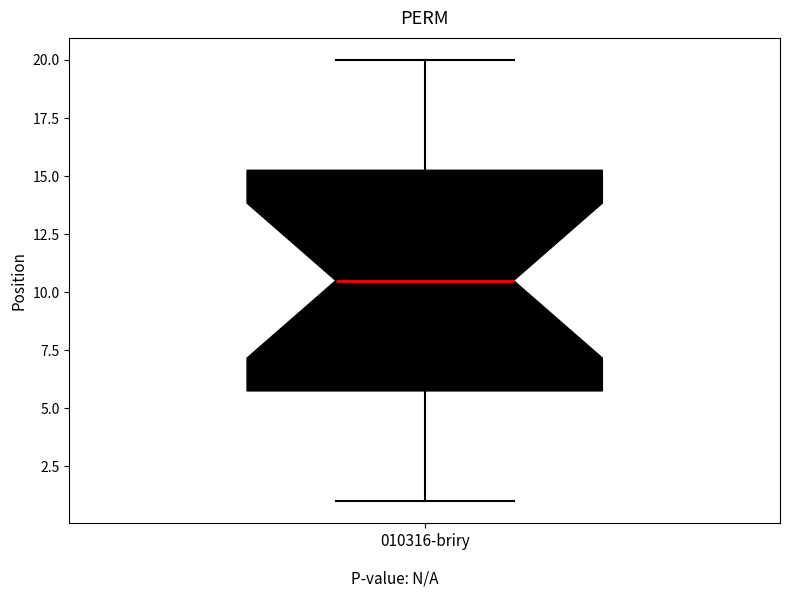

Read this box plot against the y-axis: the position of the median line, the range covered by the box, and the ends of both whiskers. The values are not printed on the chart, so give them approximately, as read against the axis.

median 10.5, box 6.0 to 15.5, whiskers 1.0 to 20.0